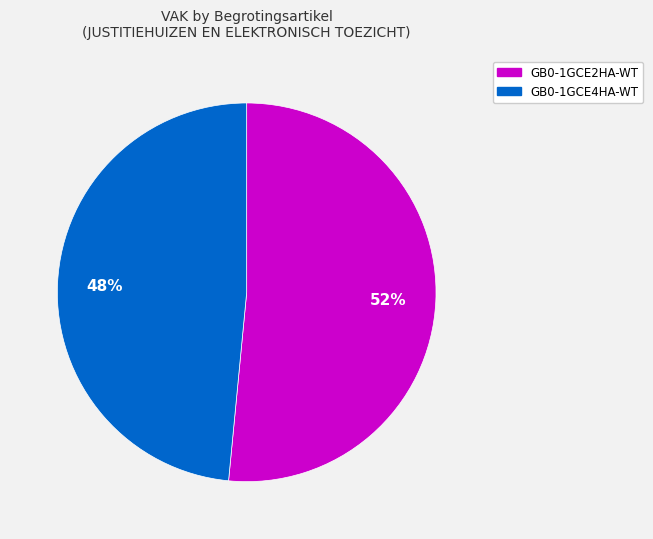

True or false: GB0-1GCE4HA-WT accounts for 48% of the total.

True